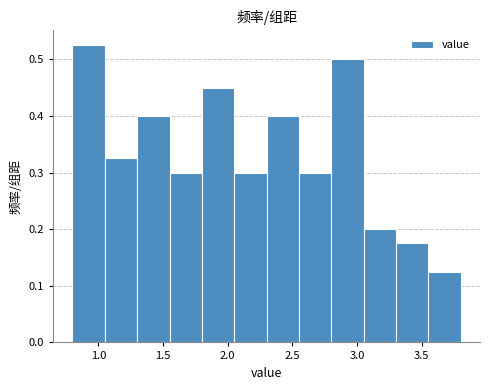

What is the height of the bar covering 3.05 to 3.30 on the x-axis? The values are not printed on the chart, so give them approximately, as read against the axis.

0.20